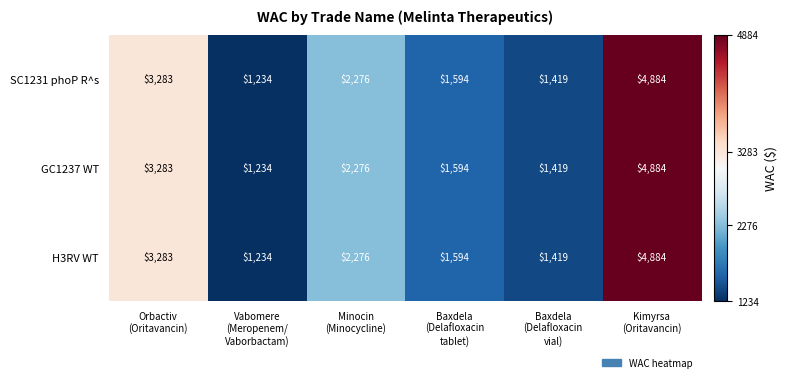

What is the sum of all SC1231 phoP R^s values?

14690